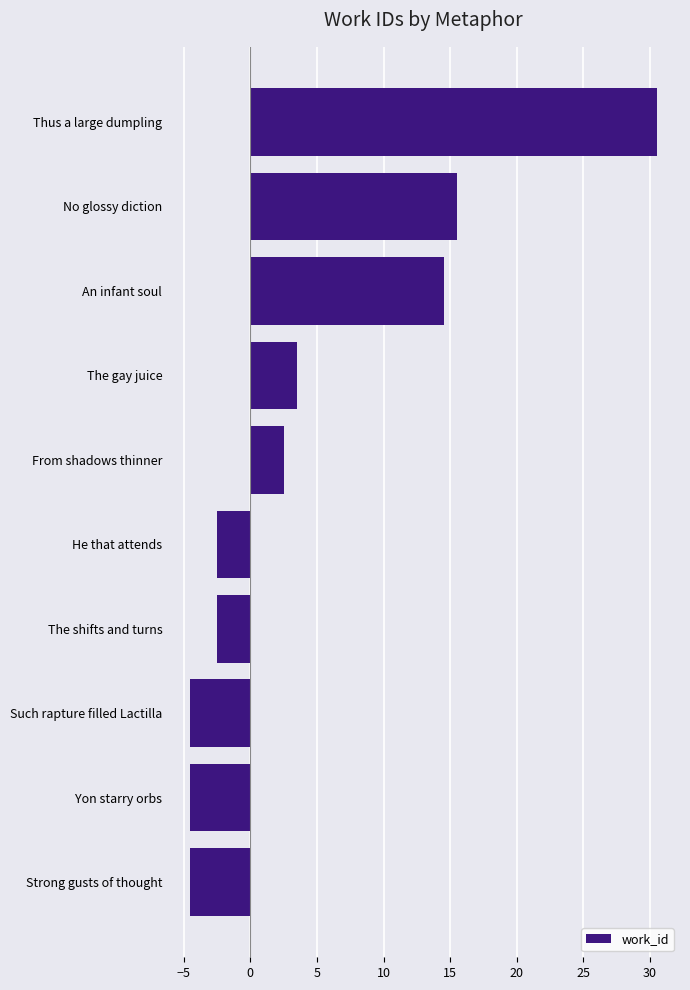

How many distinct data groups are displayed?

1